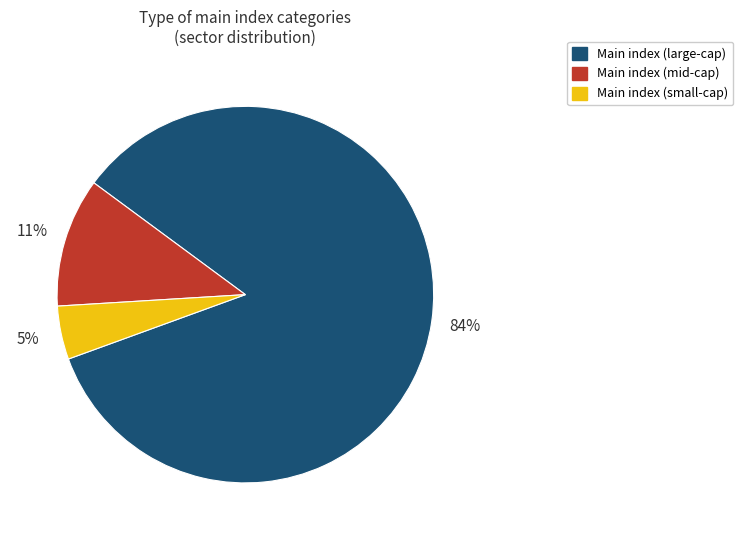

Rank the categories by value from lowest to highest.

Main index (small-cap), Main index (mid-cap), Main index (large-cap)